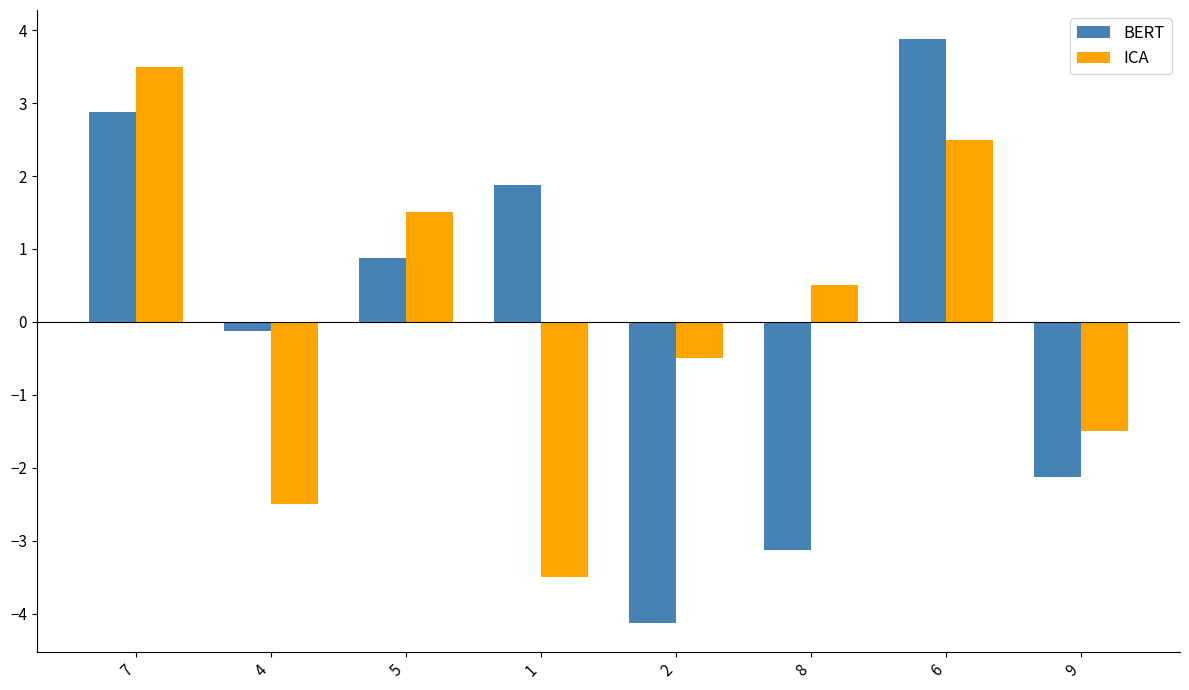

Reading left to right, extract all data points from this chart.

BERT: 7=2.9	4=-0.1	5=0.9	1=1.9	2=-4.1	8=-3.1	6=3.9	9=-2.1
ICA: 7=3.5	4=-2.5	5=1.5	1=-3.5	2=-0.5	8=0.5	6=2.5	9=-1.5